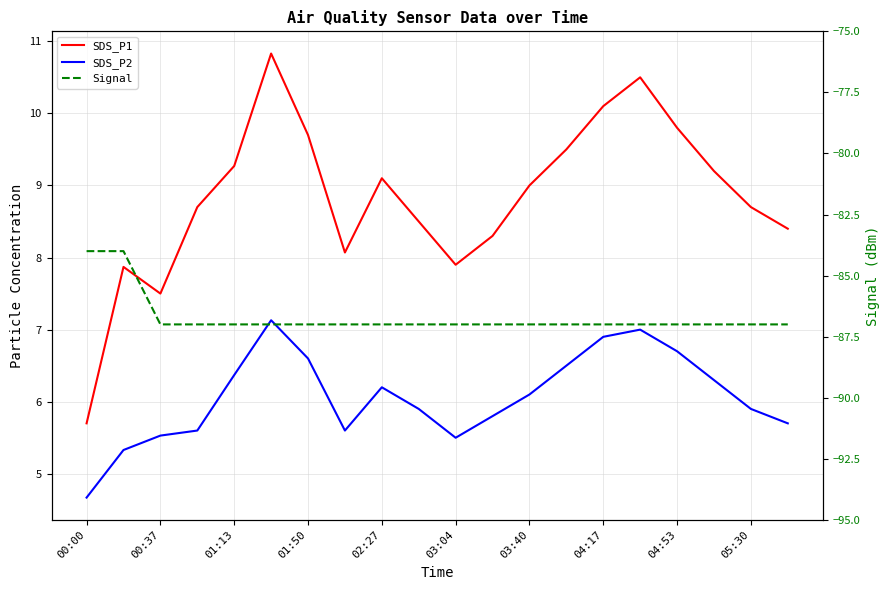

What is the difference between the maximum and minimum values in the SDS_P1 series?

5.1